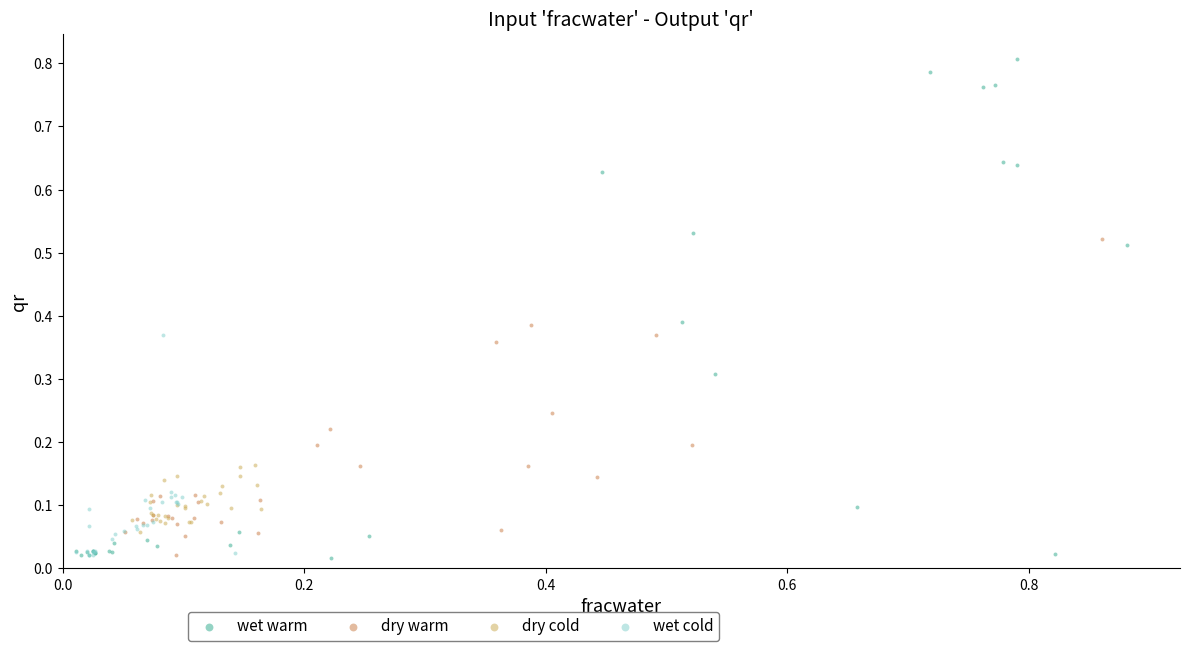

Which series has the largest Y range (max minus min)?

wet warm